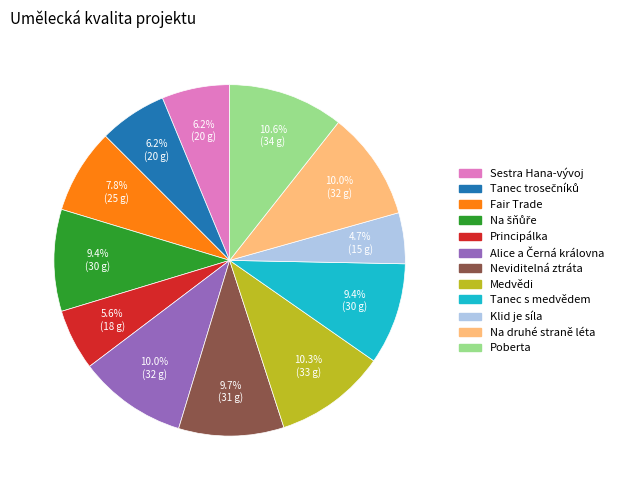

To the nearest percent, what portion does Medvědi represent?

10%